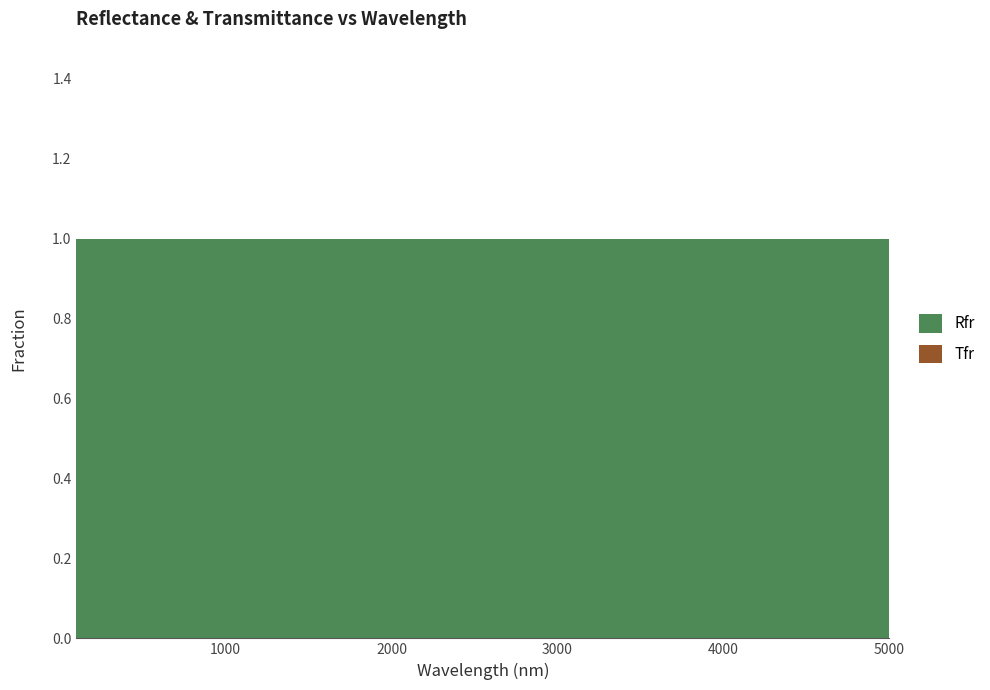

Reading left to right, extract all data points from this chart.

Rfr: 1	1	1	1
Tfr: 0	0	0	0